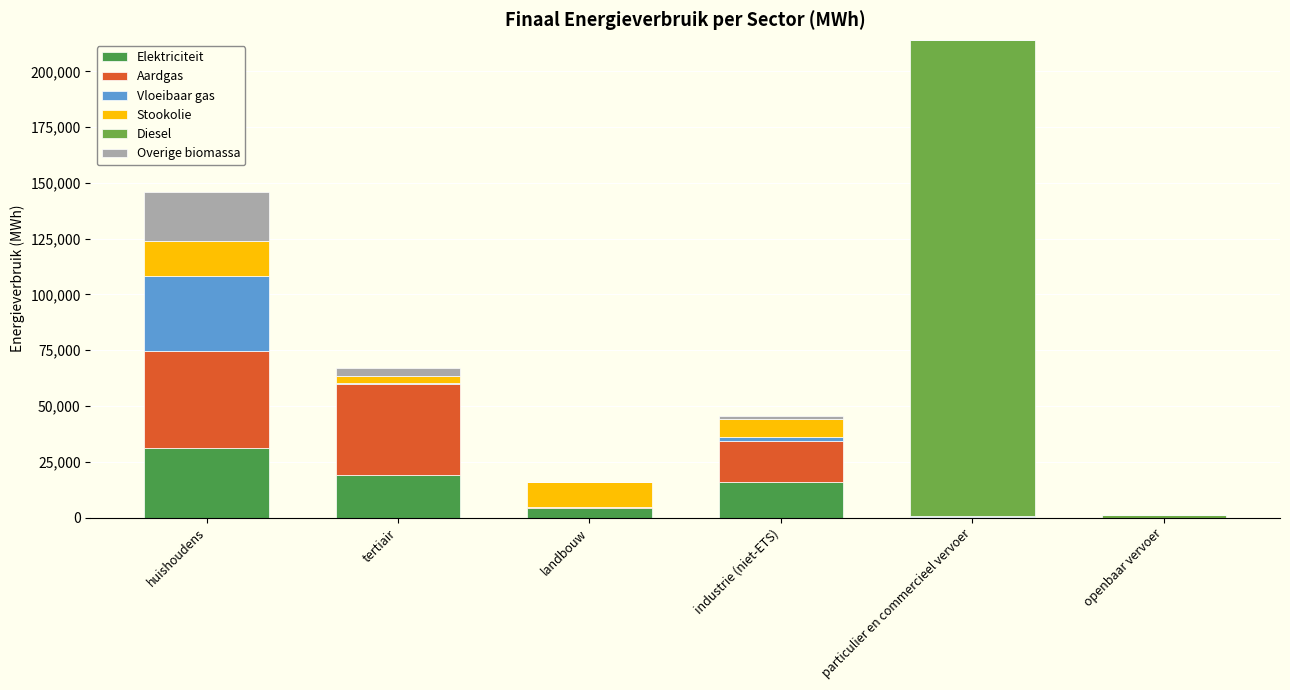

What is the total value across all series at openbaar vervoer?

989.9